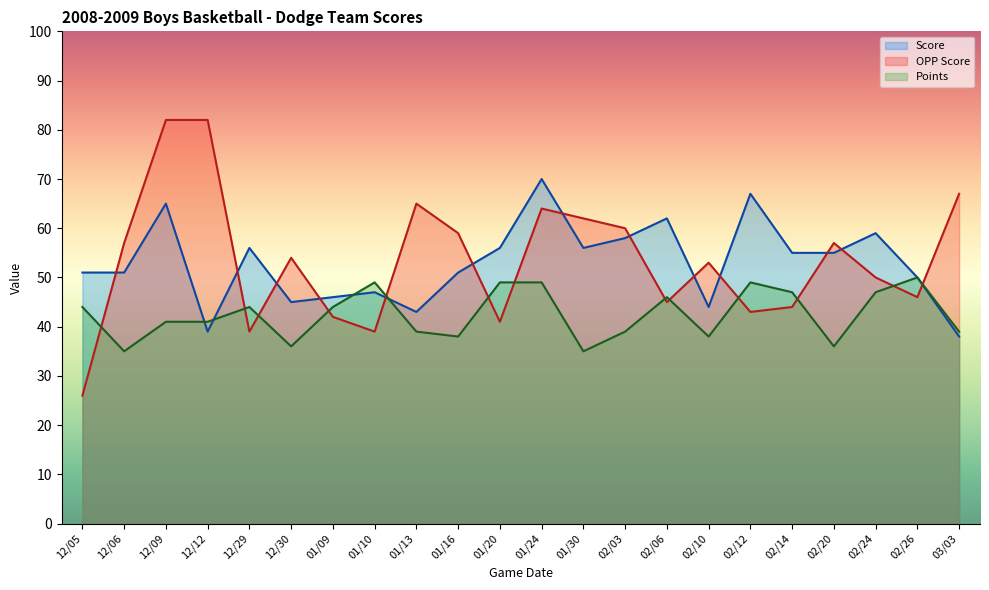

Is the value of Score at 12/30 greater than the value of OPP Score at 01/13?

No